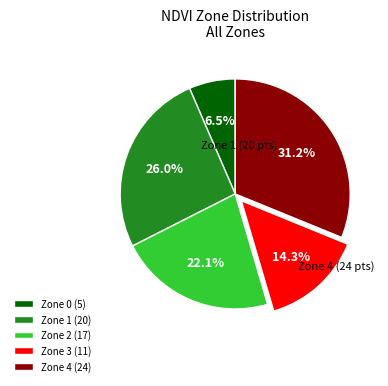

Does any single category account for the majority?

No